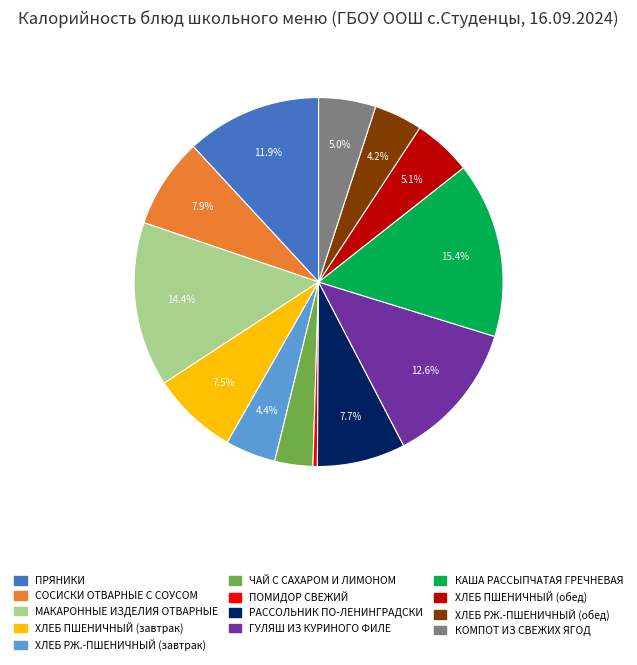

What is the total percentage of ХЛЕБ ПШЕНИЧНЫЙ (завтрак) and ГУЛЯШ ИЗ КУРИНОГО ФИЛЕ?

20.1%